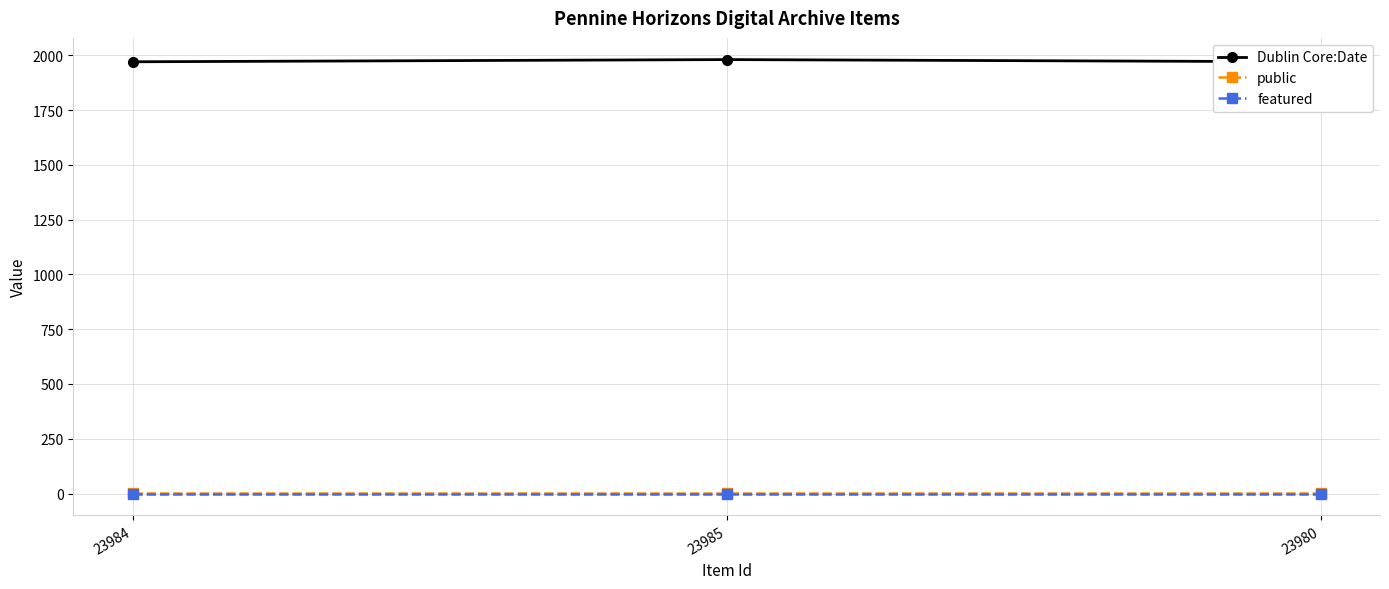

What is the label of the 2nd point from the left?

23985